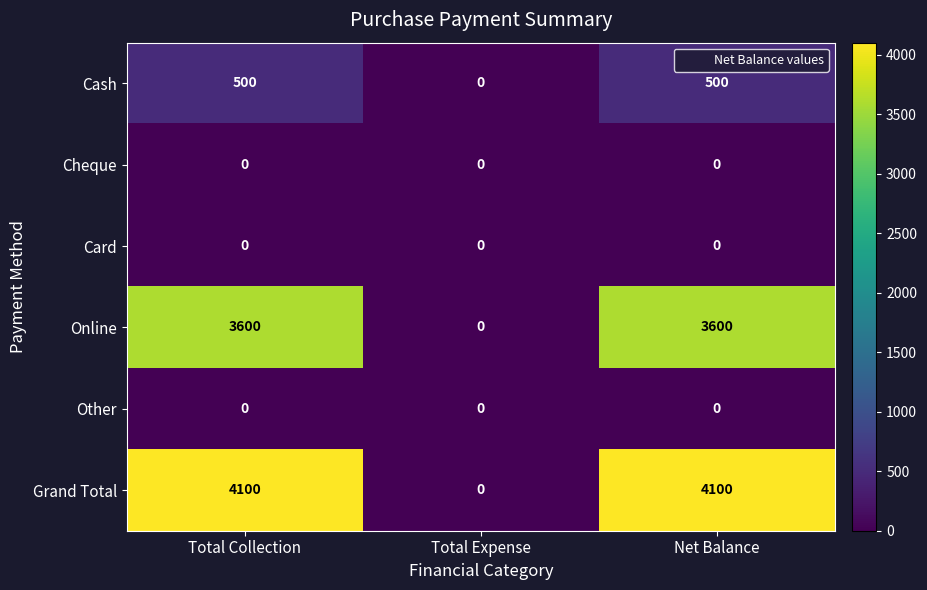

What is the sum of the Online values at Net Balance and Total Collection?

7200